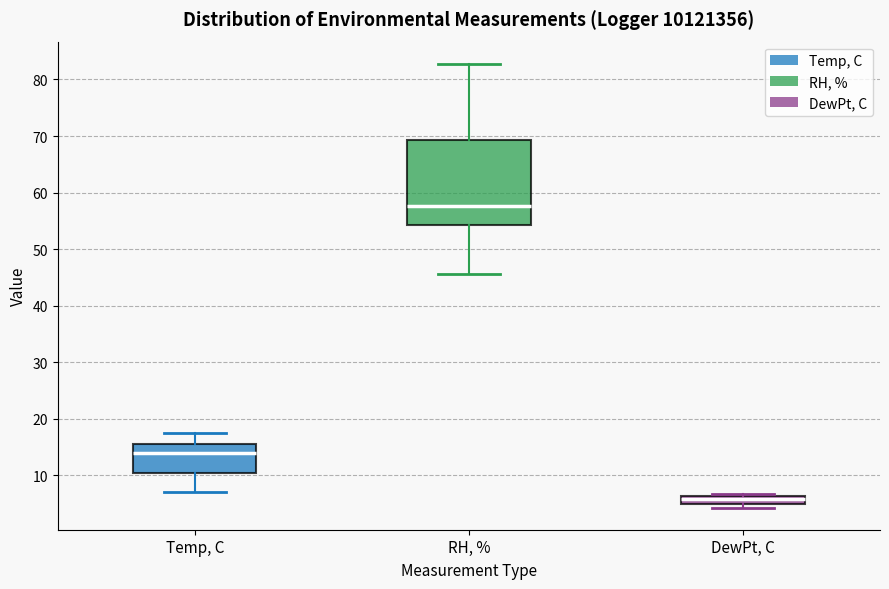

Which box has the lowest median line?

DewPt, C